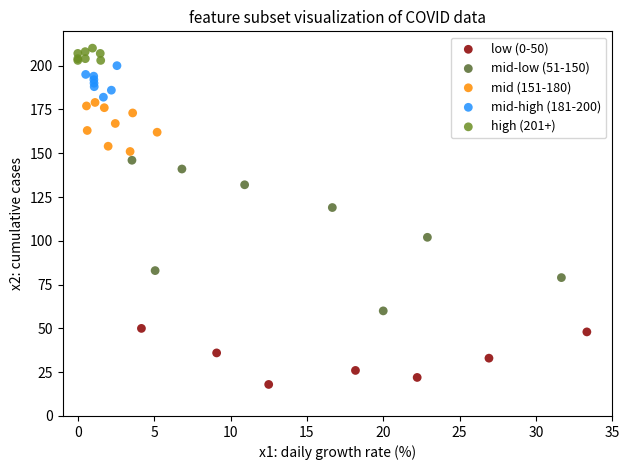

Which series has the largest Y range (max minus min)?

mid-low (51-150)